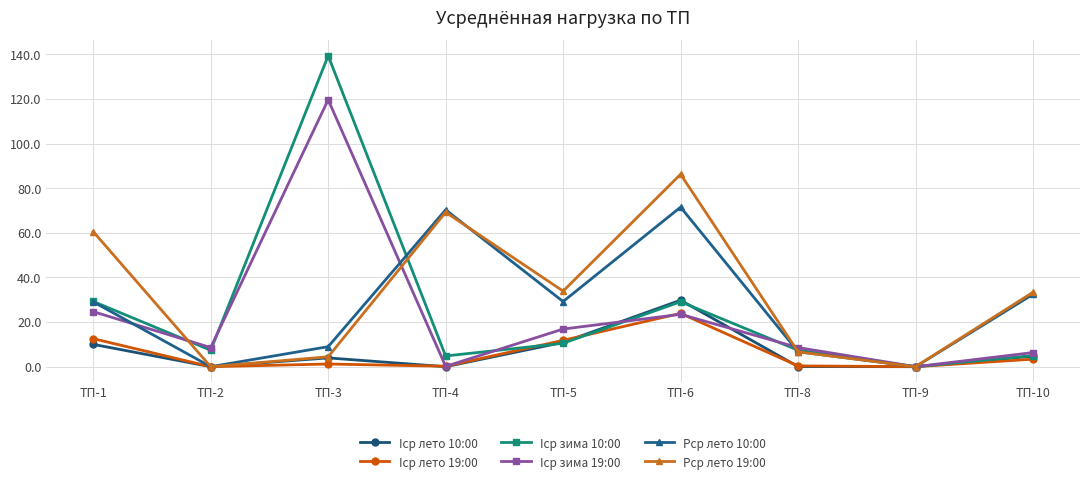

True or false: Iср лето 19:00 has a value of 14.5 at ТП-6.

False